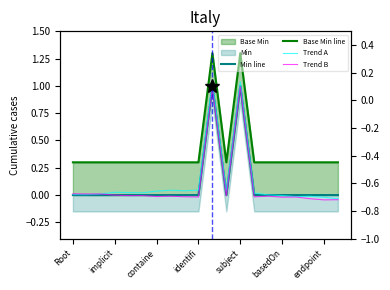

What is the greatest value displayed?

1.3